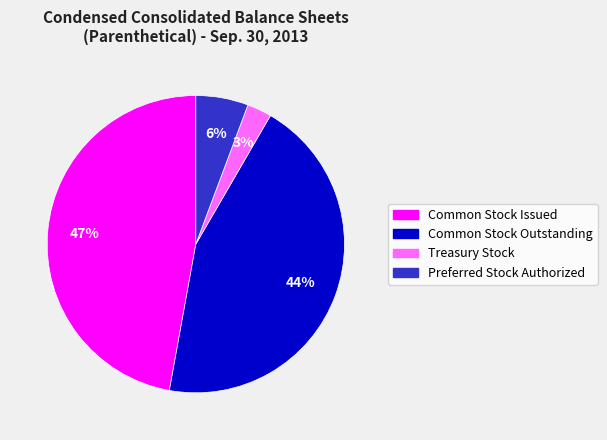

What is the smallest slice in the pie chart?

Treasury Stock